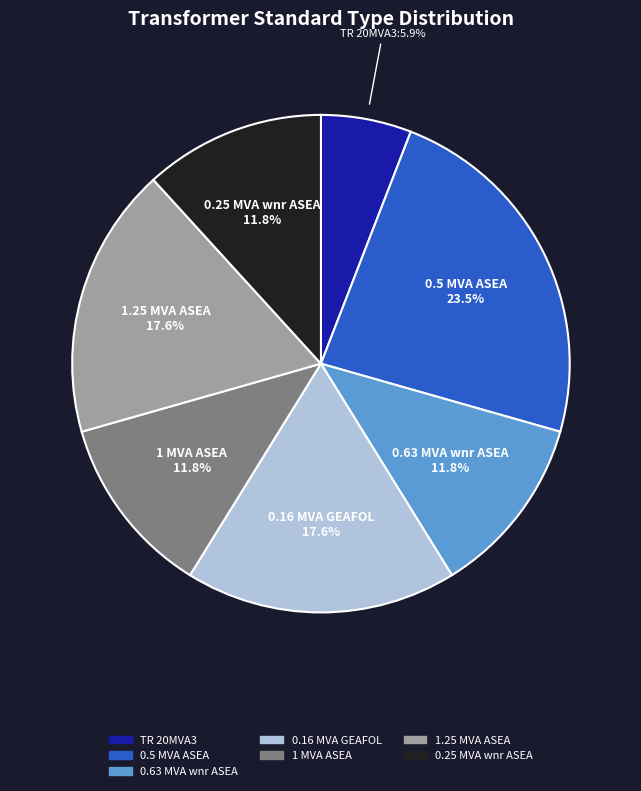

How many slices are in this pie chart?

7